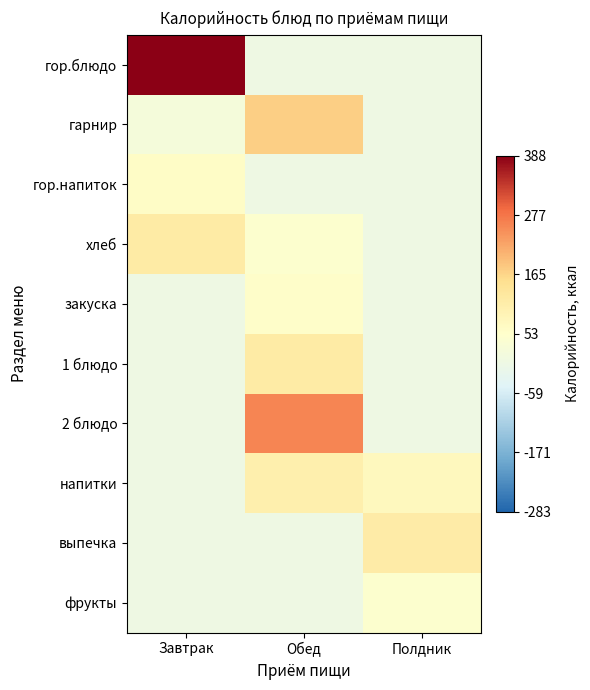

At how many categories does at least one series exceed 28?

3